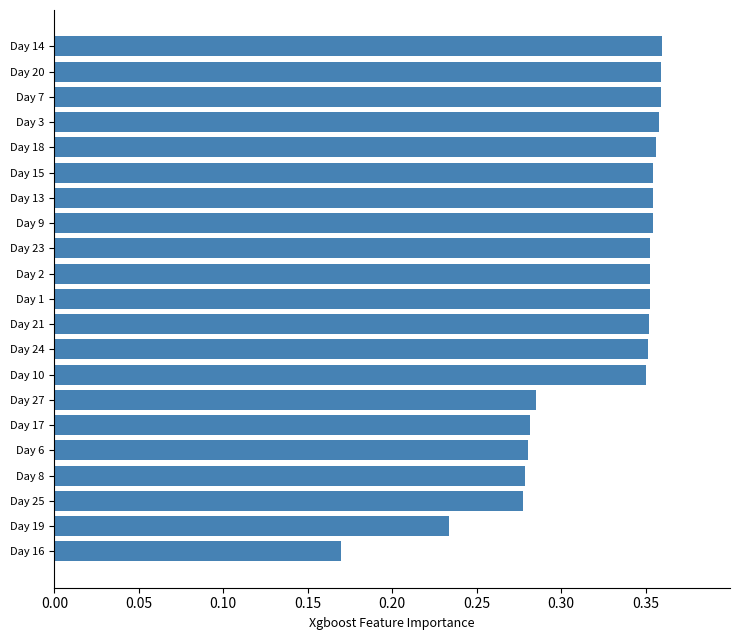

At which label is the value closest to 0?

Day 16